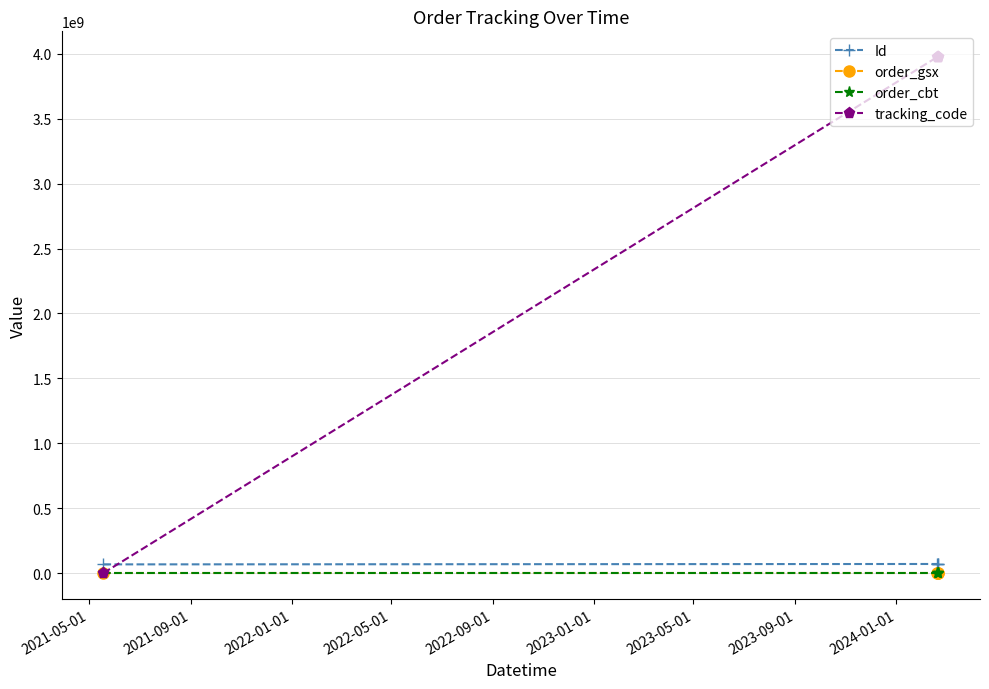

What is the maximum value shown in the chart?

3974567951